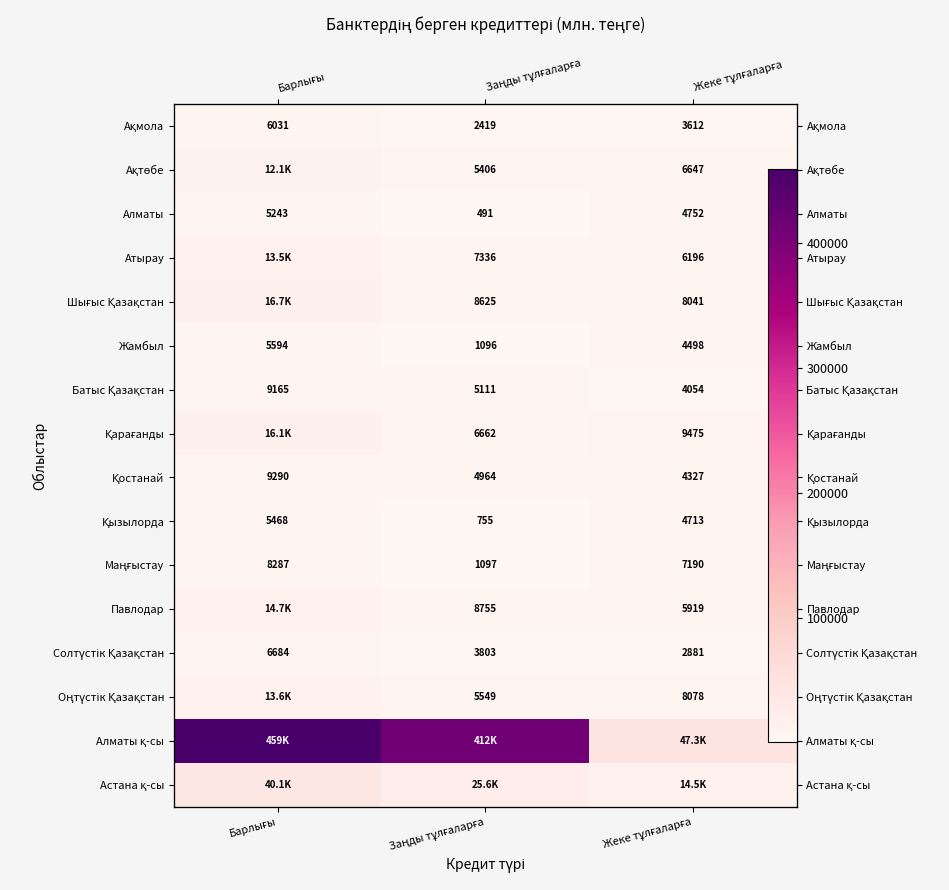

What is the highest value of the Қостанай series?

9290.1